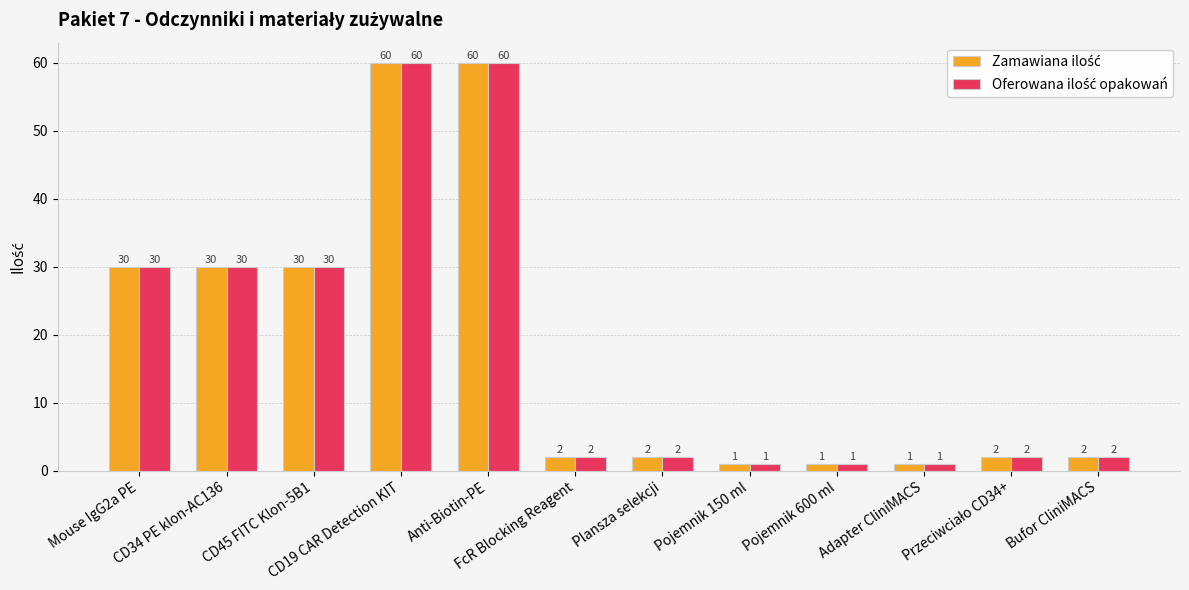

At how many categories does at least one series exceed 9?

5